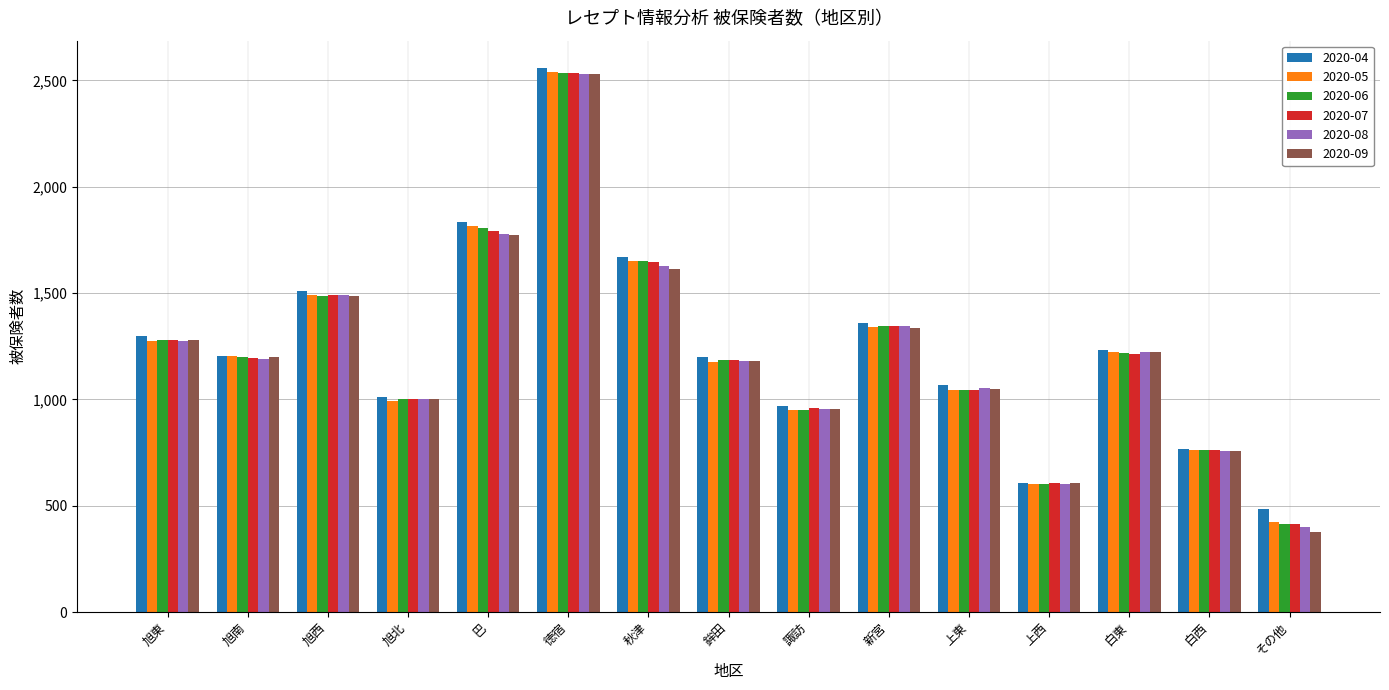

Which series has the widest spread of values?

2020-09